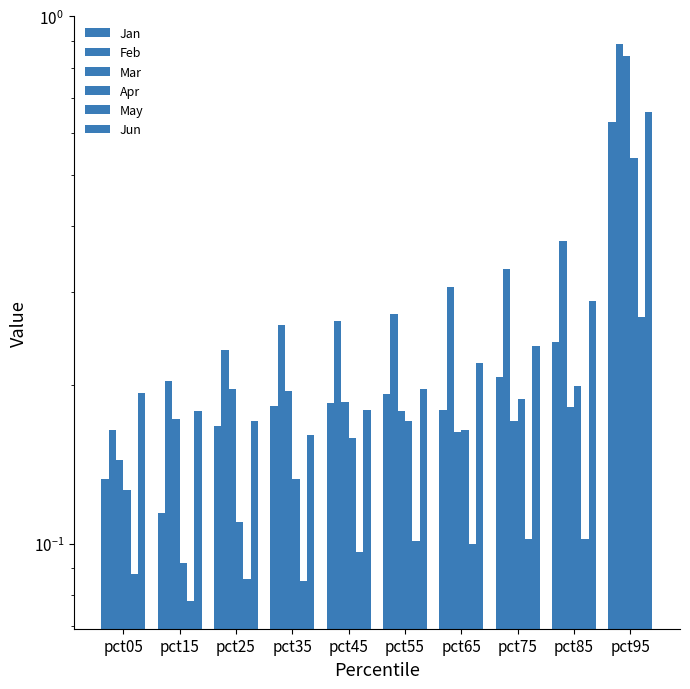

Reading left to right, transcribe all the data shown in this chart.

Jan: pct05=0.1	pct15=0.1	pct25=0.2	pct35=0.2	pct45=0.2	pct55=0.2	pct65=0.2	pct75=0.2	pct85=0.2	pct95=0.6
Feb: pct05=0.2	pct15=0.2	pct25=0.2	pct35=0.3	pct45=0.3	pct55=0.3	pct65=0.3	pct75=0.3	pct85=0.4	pct95=0.9
Mar: pct05=0.1	pct15=0.2	pct25=0.2	pct35=0.2	pct45=0.2	pct55=0.2	pct65=0.2	pct75=0.2	pct85=0.2	pct95=0.8
Apr: pct05=0.1	pct15=0.1	pct25=0.1	pct35=0.1	pct45=0.2	pct55=0.2	pct65=0.2	pct75=0.2	pct85=0.2	pct95=0.5
May: pct05=0.1	pct15=0.1	pct25=0.1	pct35=0.1	pct45=0.1	pct55=0.1	pct65=0.1	pct75=0.1	pct85=0.1	pct95=0.3
Jun: pct05=0.2	pct15=0.2	pct25=0.2	pct35=0.2	pct45=0.2	pct55=0.2	pct65=0.2	pct75=0.2	pct85=0.3	pct95=0.7